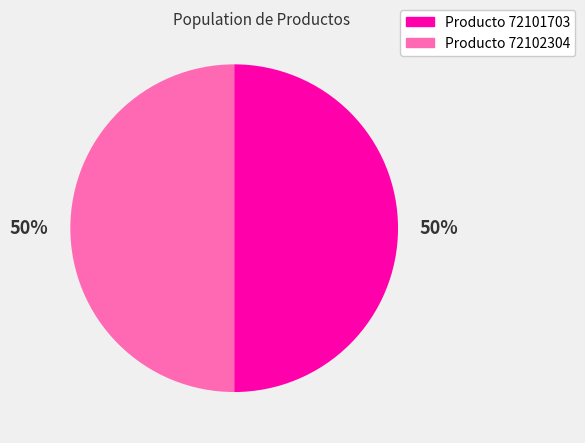

How many slices are in this pie chart?

2